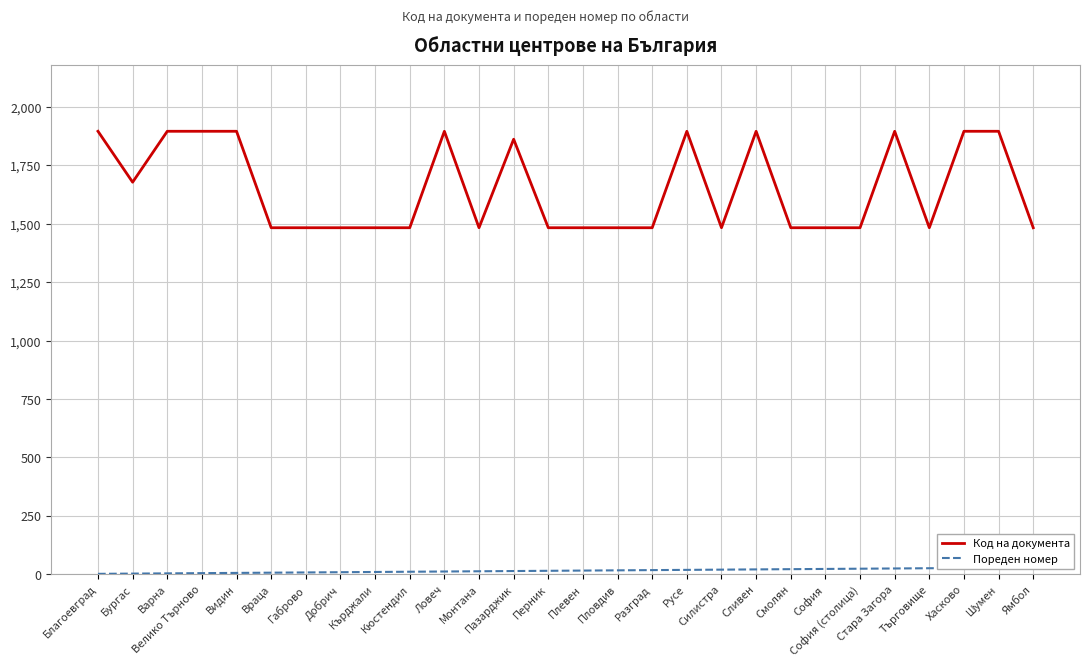

At how many categories does at least one series exceed 916?

28